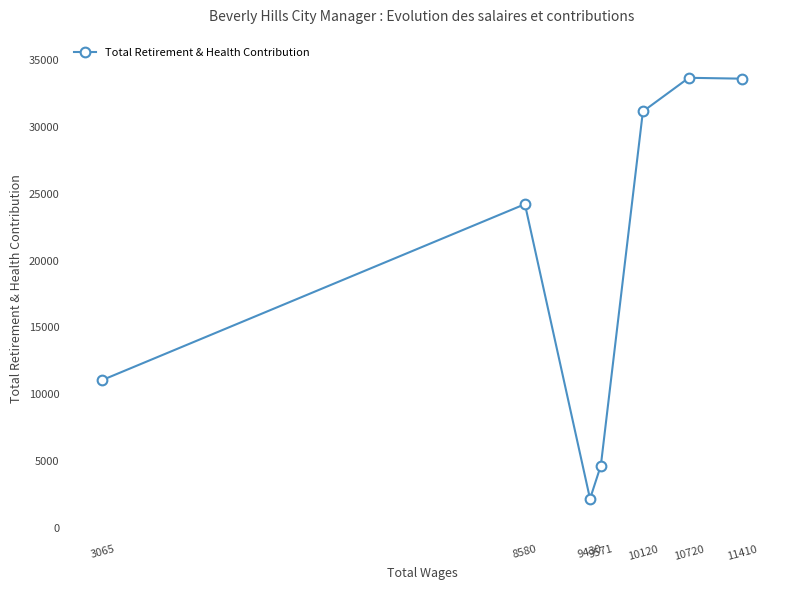

What is the minimum value shown in the chart?

2189